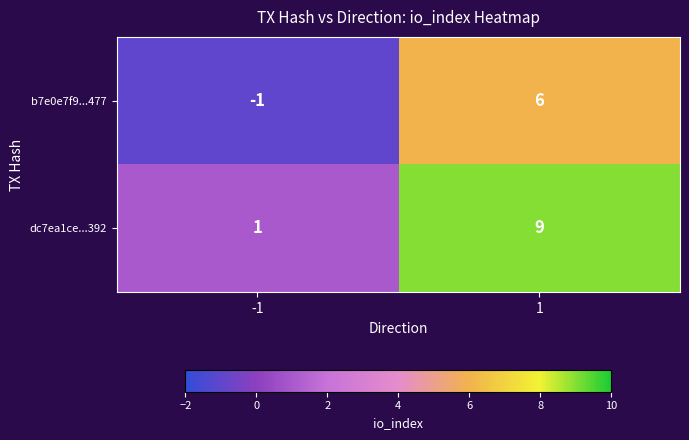

Reading left to right, extract all data points from this chart.

b7e0e7f9...477: -1=-1	1=6
dc7ea1ce...392: -1=1	1=9